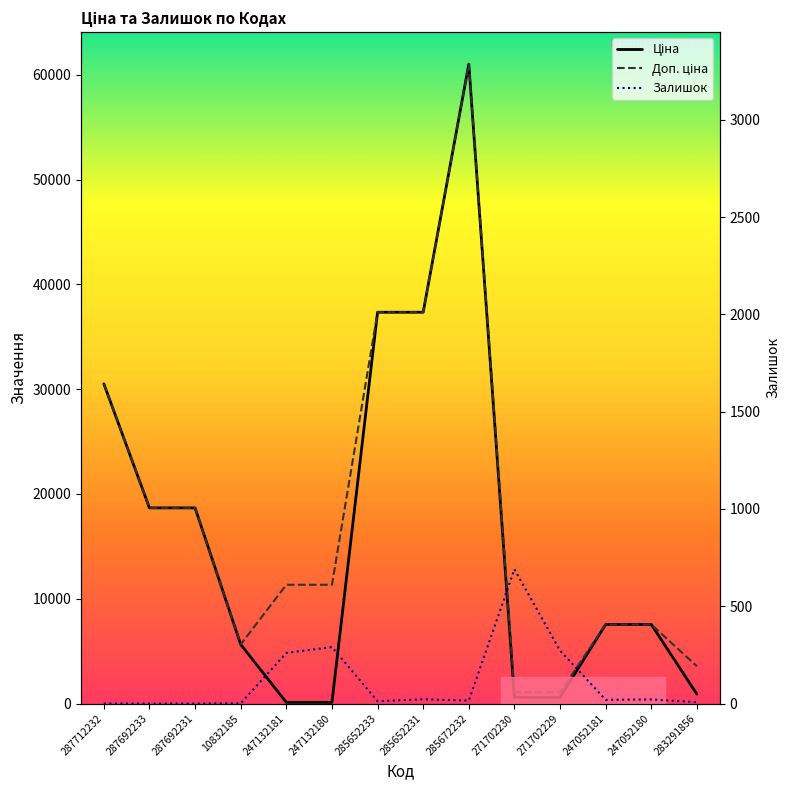

Which series has the largest range (max minus min)?

Ціна